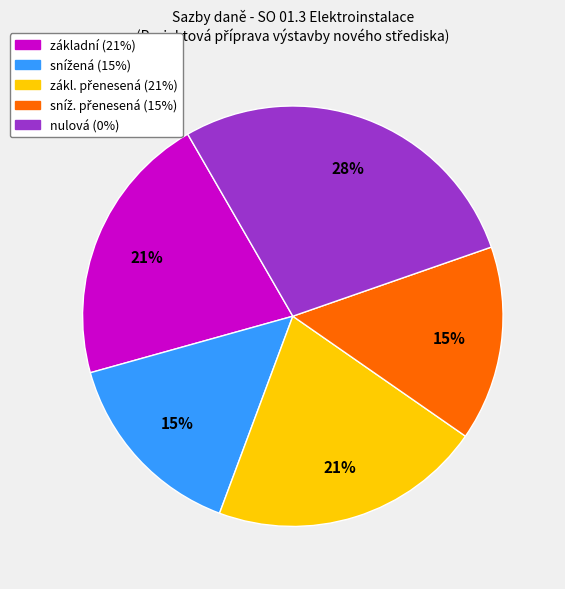

To the nearest percent, what is the difference between the largest and smallest slice percentages?

13%